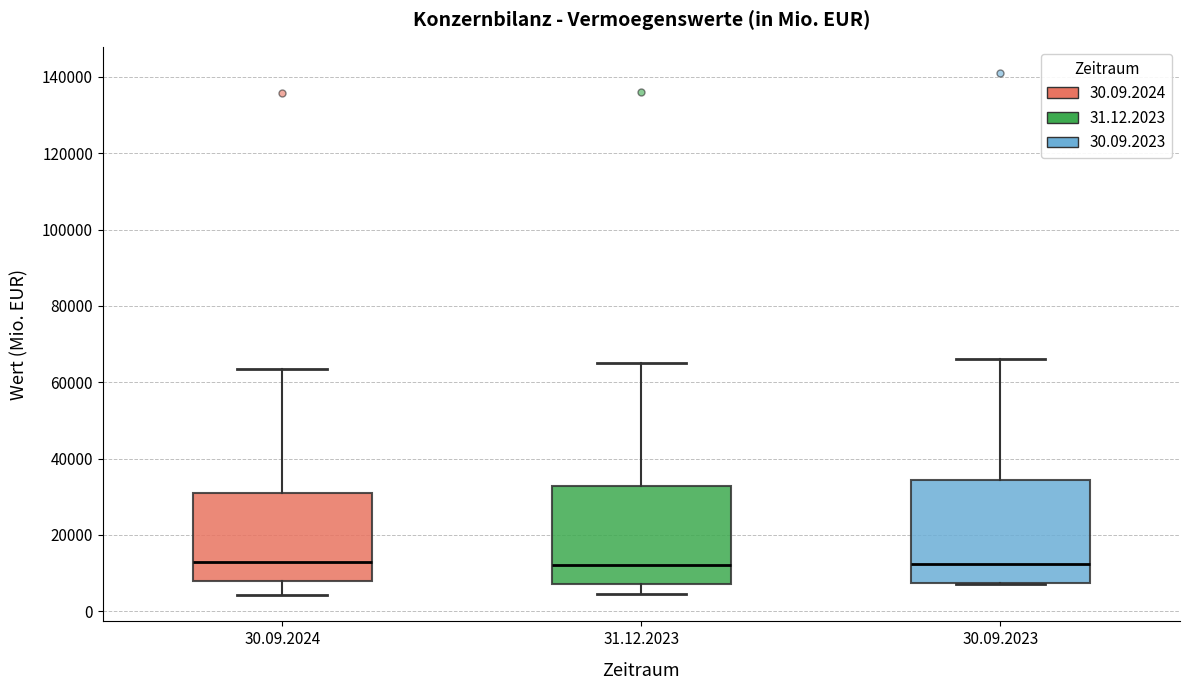

Reading left to right, transcribe this box plot: for each box, give where its median line is, the range the box spans, and where its two whiskers end, as read against the y-axis. The values are not printed on the chart, so give them approximately, as read against the axis.

30.09.2024: median 12000, box 8000 to 30000, whiskers 4000 to 64000
31.12.2023: median 12000, box 8000 to 32000, whiskers 4000 to 66000
30.09.2023: median 12000, box 8000 to 34000, whiskers 8000 to 66000